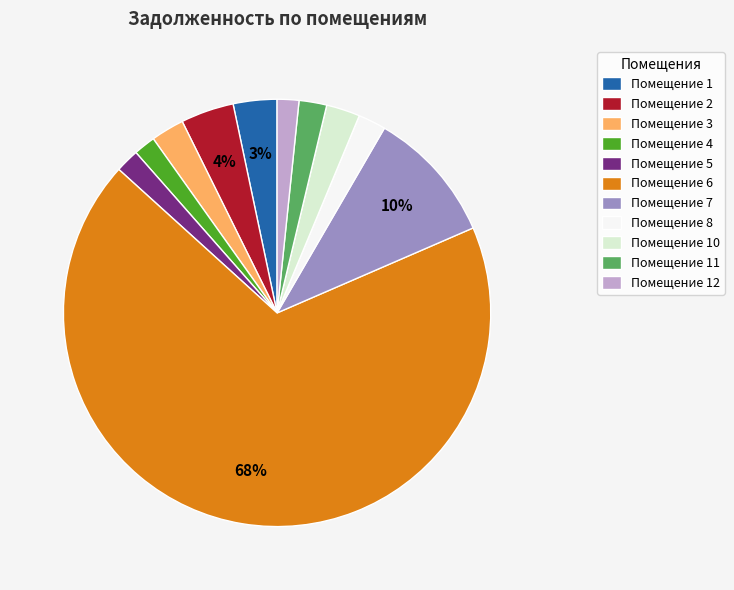

To the nearest percent, what is the average slice percentage?

9%